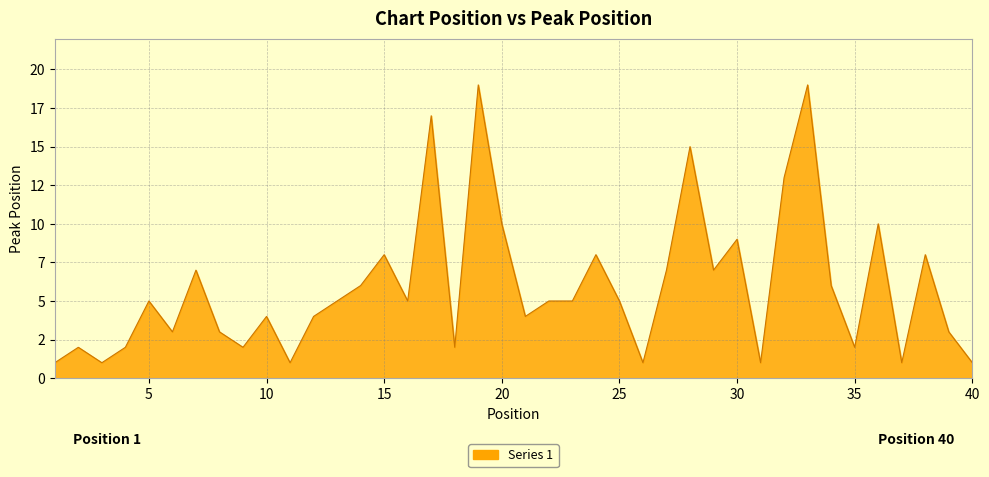

Reading left to right, what are all the values shown in this chart?

1	2	1	2	5	3	7	3	2	4	1	4	5	6	8	5	17	2	19	10	4	5	5	8	5	1	7	15	7	9	1	13	19	6	2	10	1	8	3	1